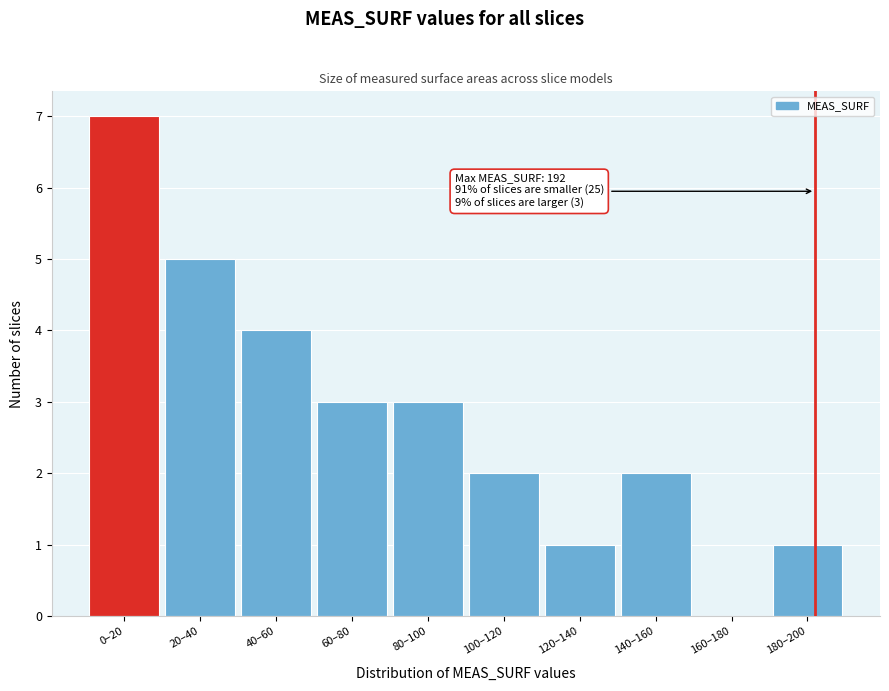

Reading left to right, what are all the values shown in this chart?

0–20=7	20–40=5	40–60=4	60–80=3	80–100=3	100–120=2	120–140=1	140–160=2	160–180=0	180–200=1